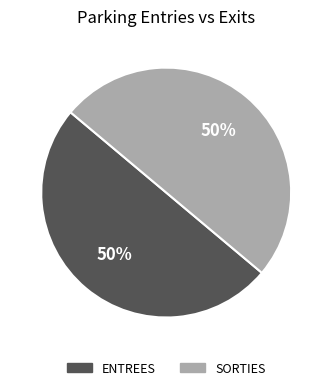

The ENTREES slice represents 57% of the pie. True or false?

False